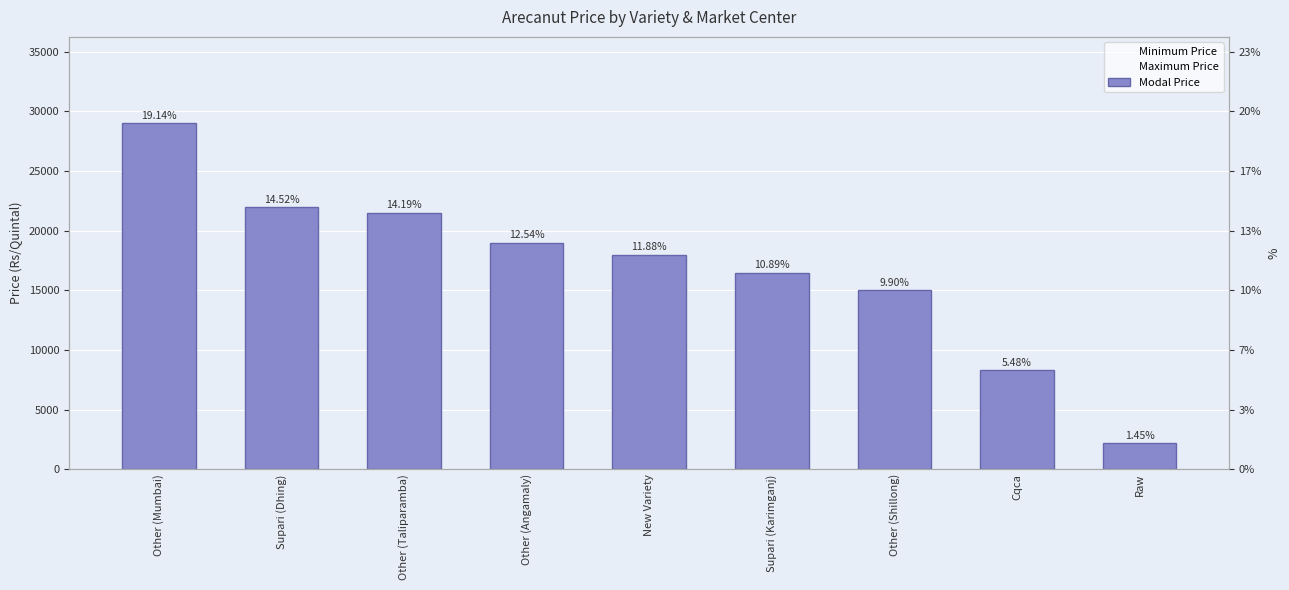

What is the minimum value shown in the chart?

2200